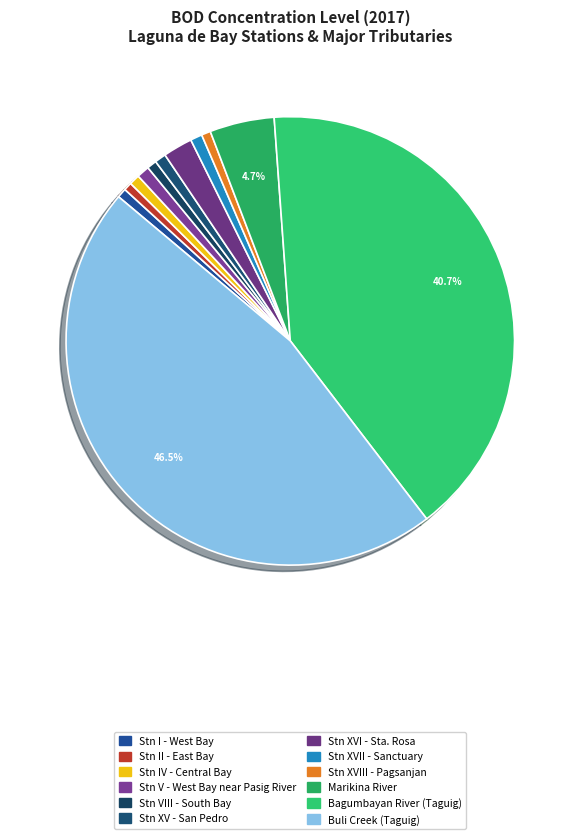

How many slices are in this pie chart?

12